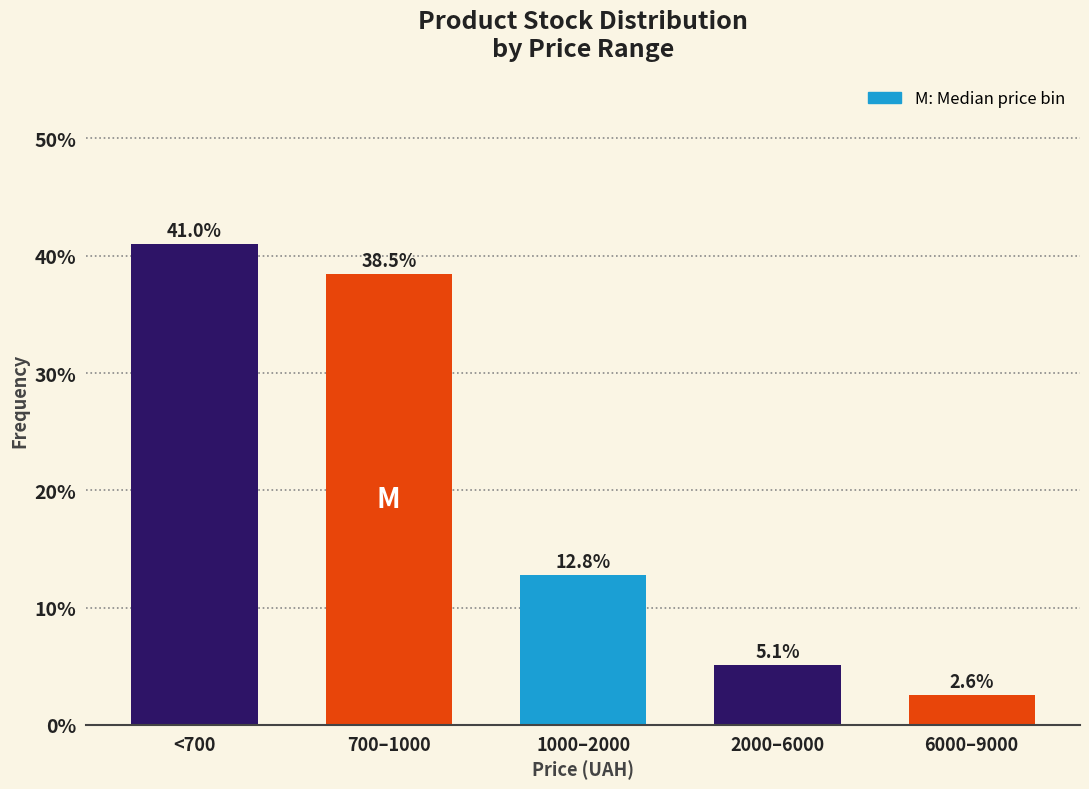

Reading left to right, list all the values displayed in this chart.

41.0	38.5	12.8	5.1	2.6